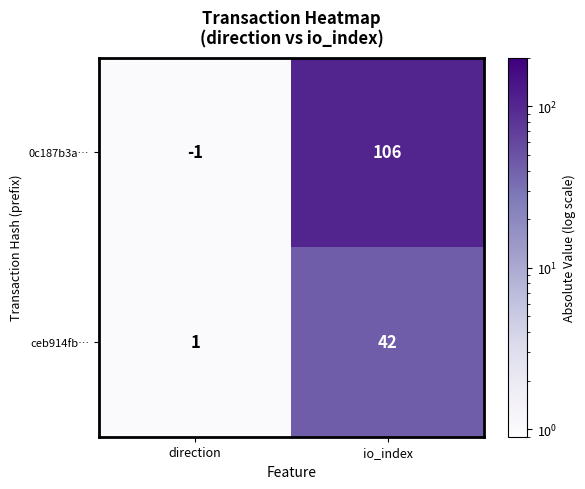

True or false: ceb914fb… has a value of 0 at direction.

False